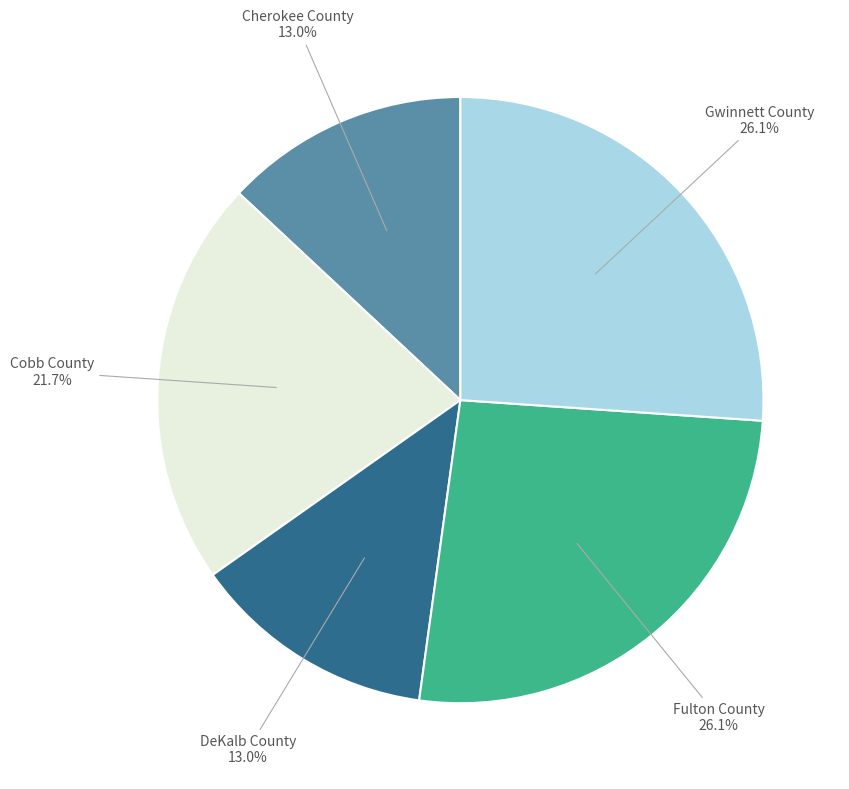

Is there any slice that represents more than half of the pie?

No